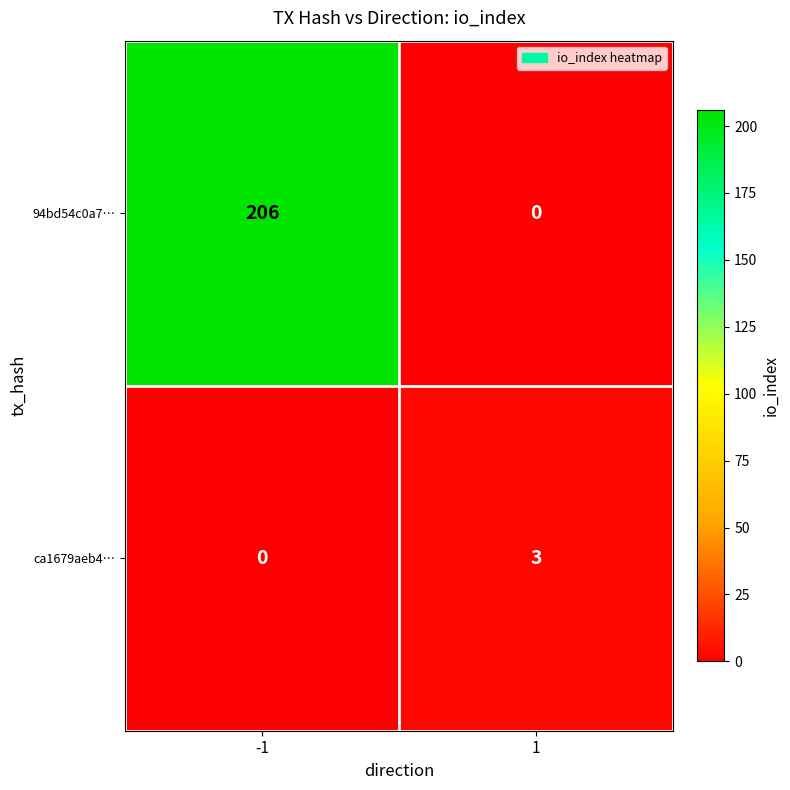

Between -1 and 1, which series saw the biggest shift?

94bd54c0a7…